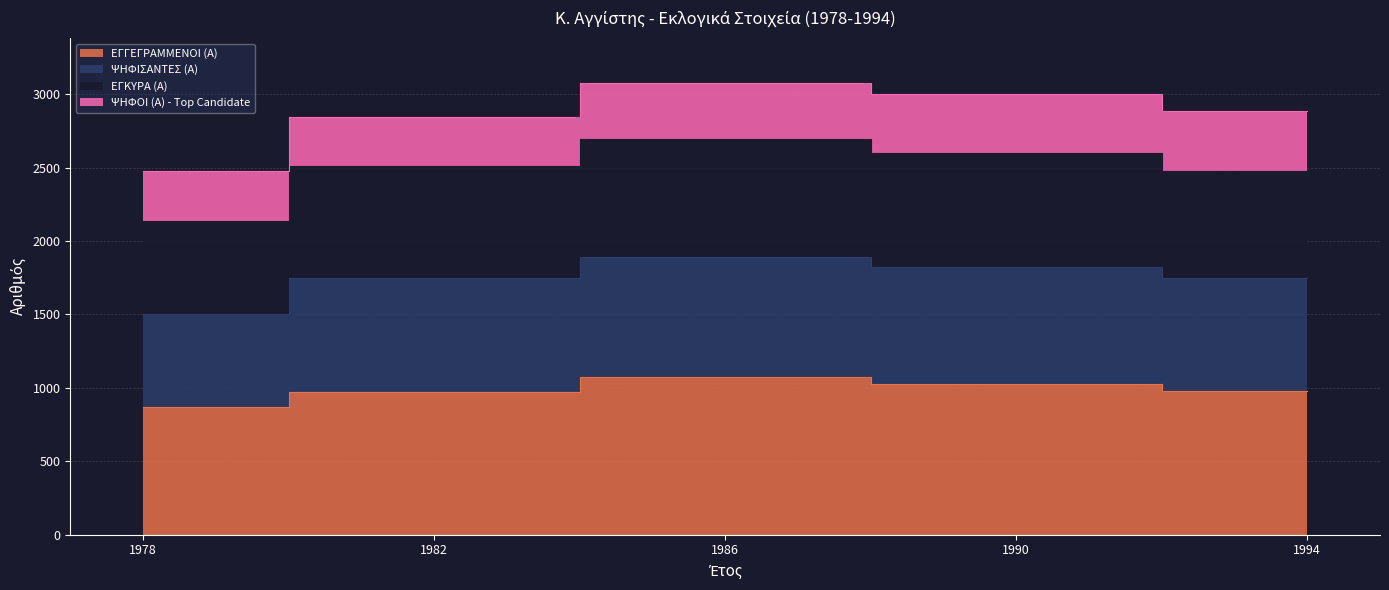

Read the ΕΓΚΥΡΑ (Α) value at 1978, to the nearest 5.

1505